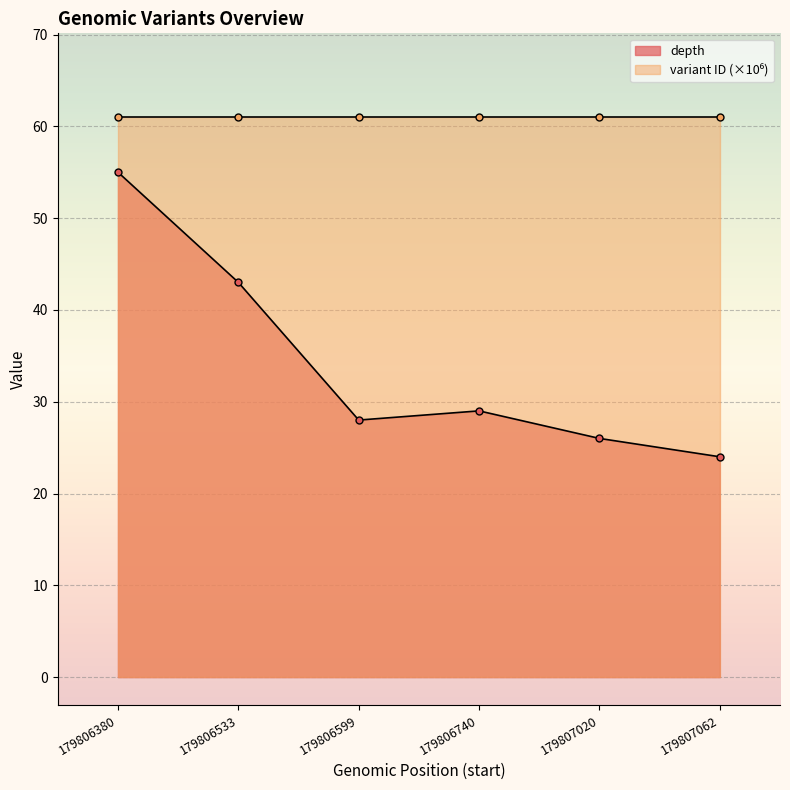

Between 179806380 and 179806533, which series saw the biggest shift?

depth